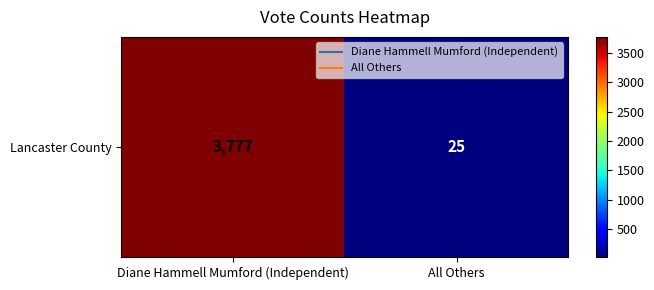

At which label is the value closest to 1901?

Diane Hammell Mumford (Independent)